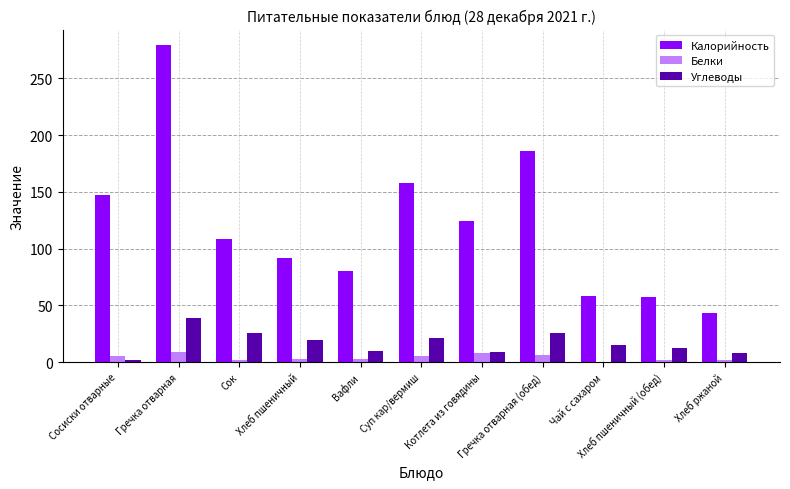

Which series has the largest total across all categories?

Калорийность